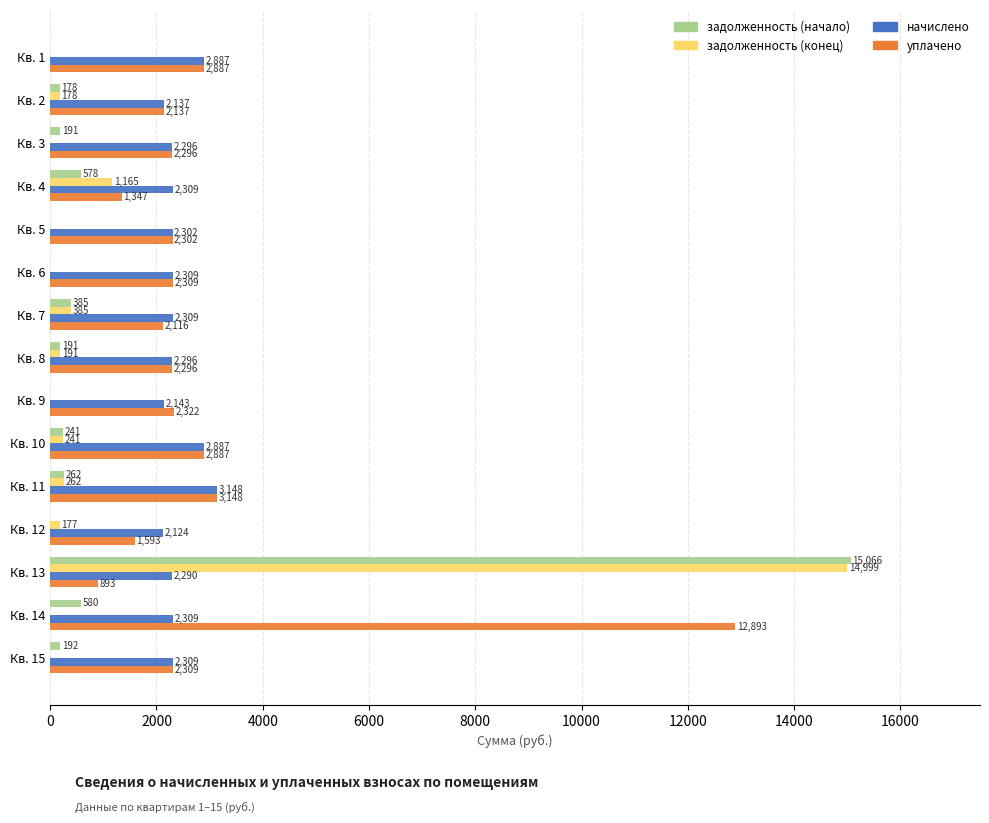

The уплачено series shows 2116.2 at Кв. 7. True or false?

True